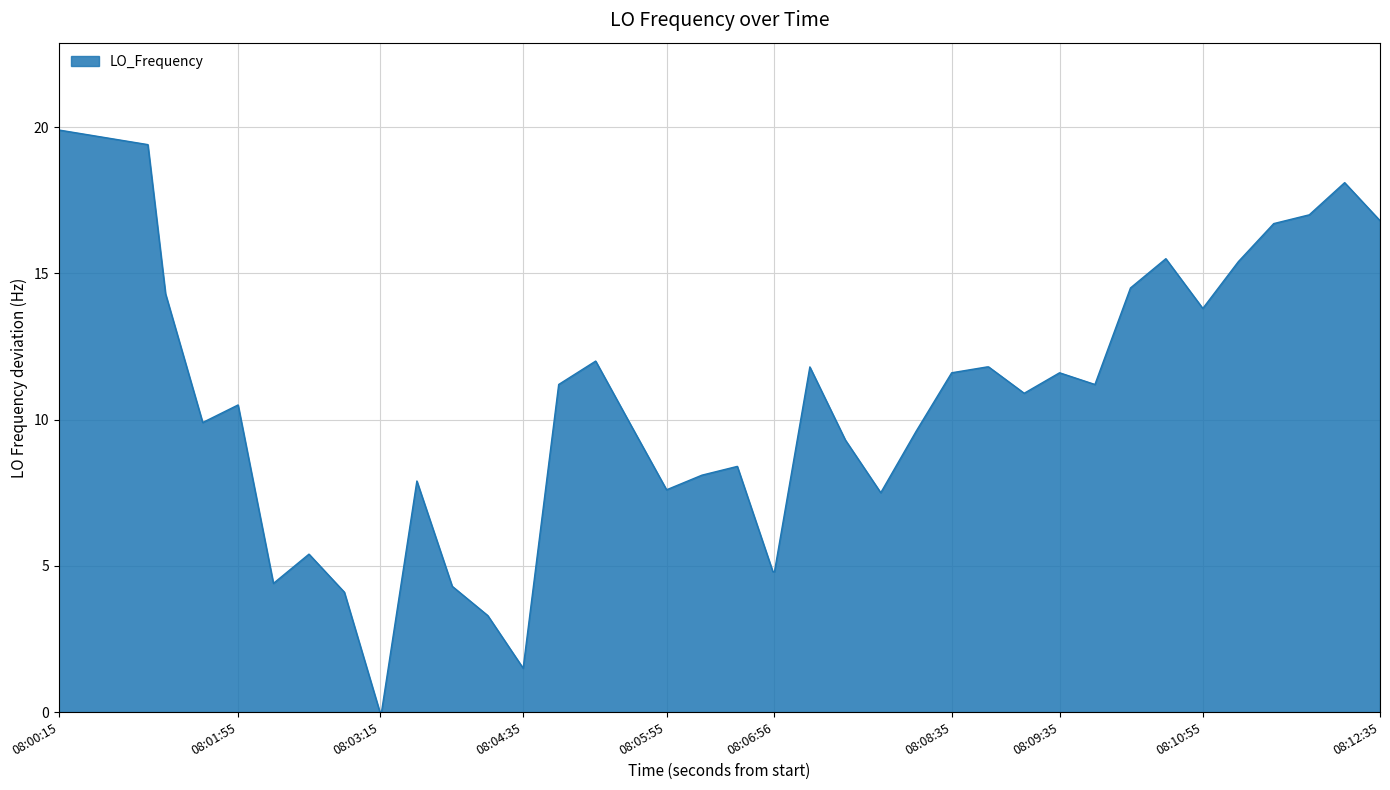

What is the greatest value displayed?

19.9